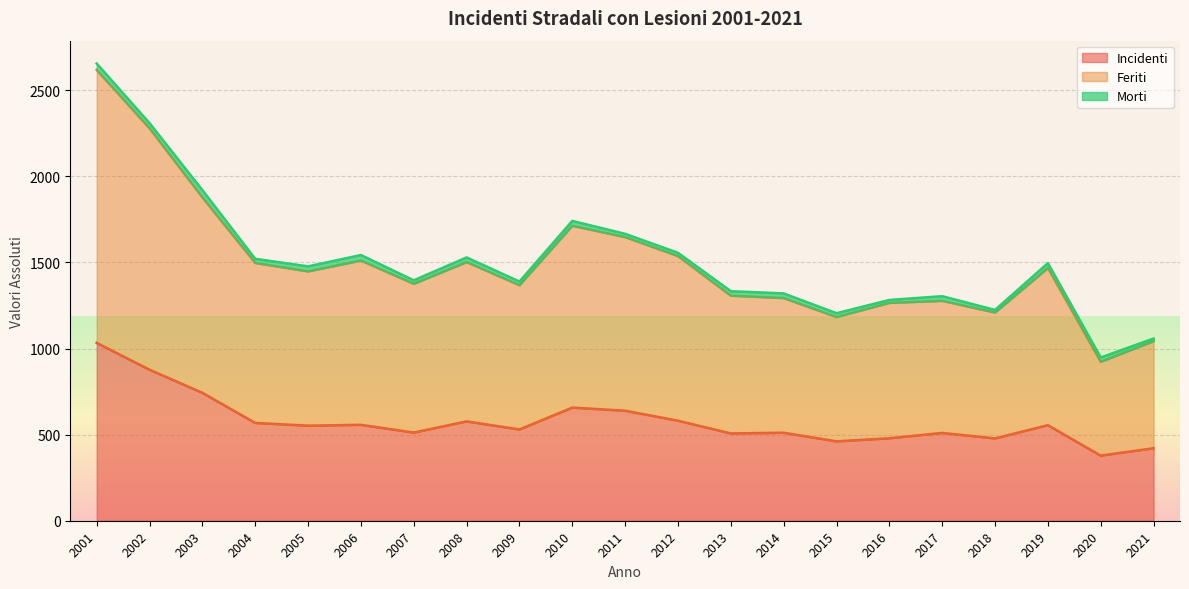

Between 2017 and 2020, which series saw the biggest shift?

Feriti